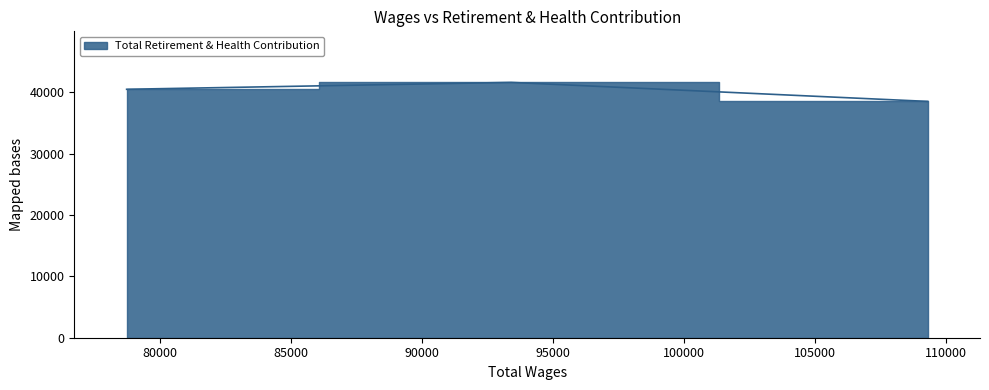

At which label is the value closest to 40037?

78718.0